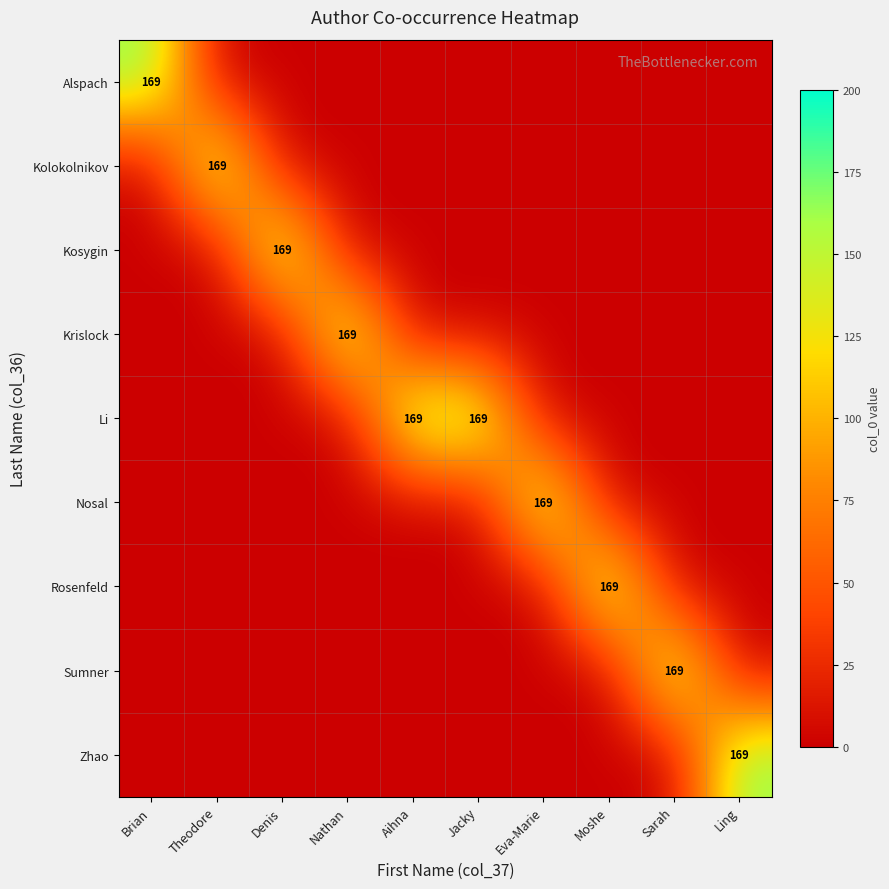

The value of Krislock at Nathan is 104. True or false?

False